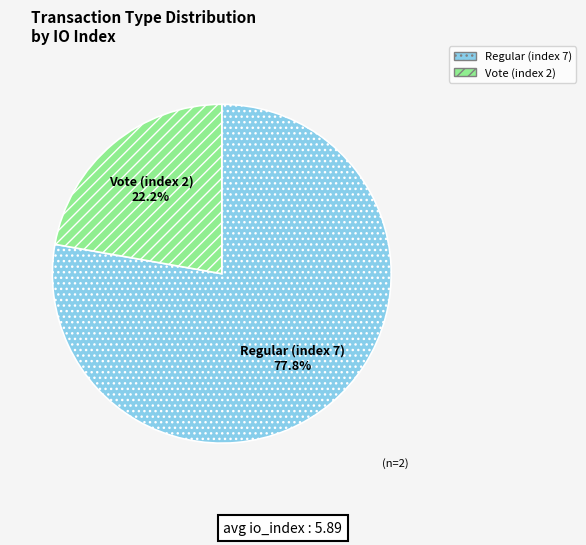

What is the smallest slice in the pie chart?

Vote (index 2)